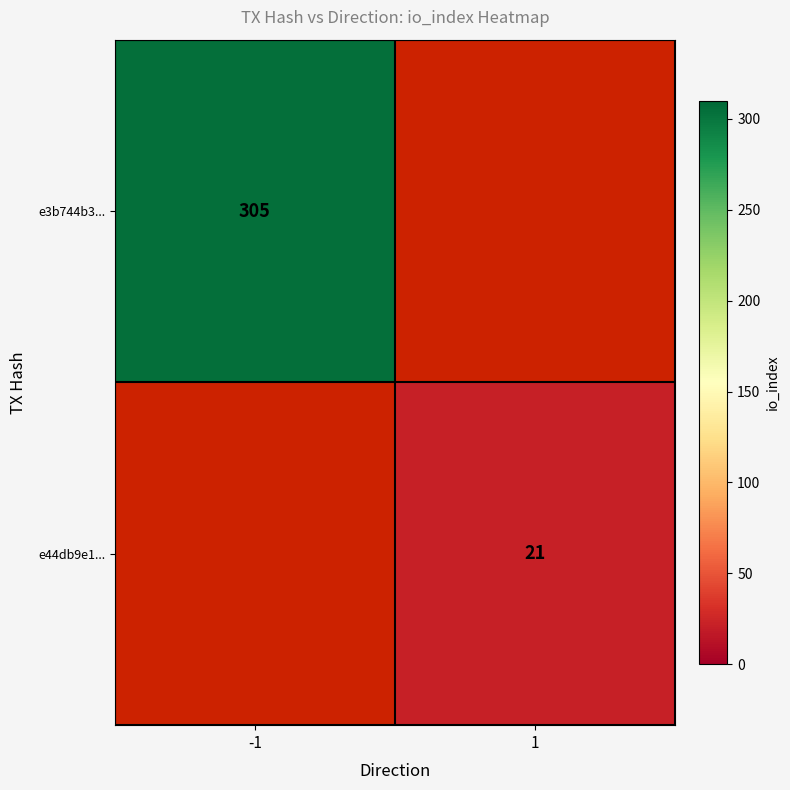

The value of e44db9e1... at 1 is 31. True or false?

False